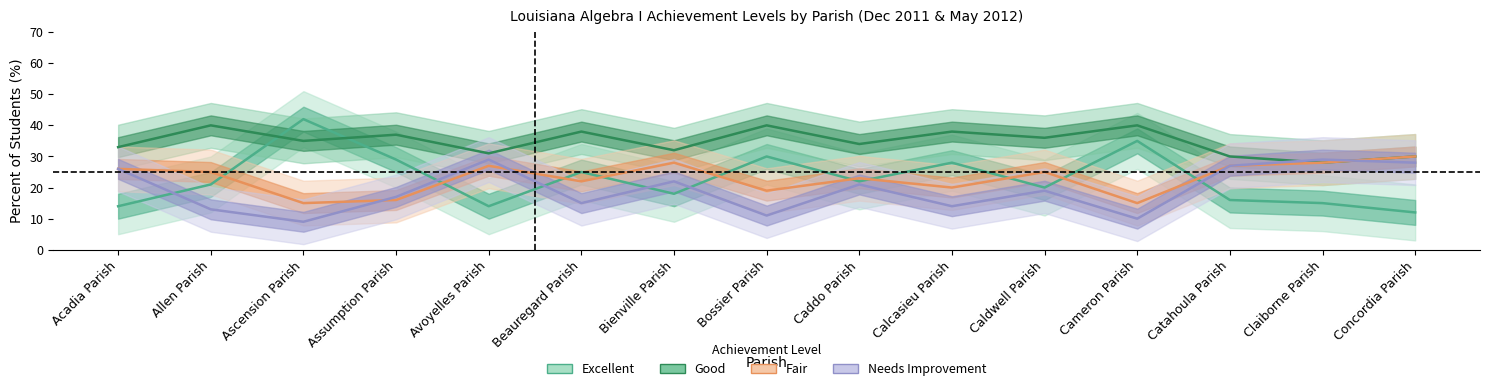

What is the difference between the maximum and second lowest values in the Good series?

10